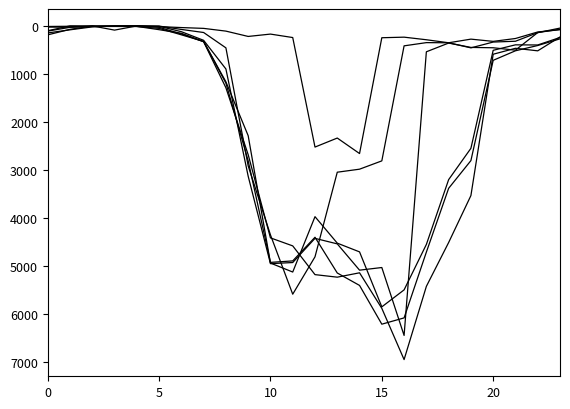

Does the chart have visible grid lines?

No